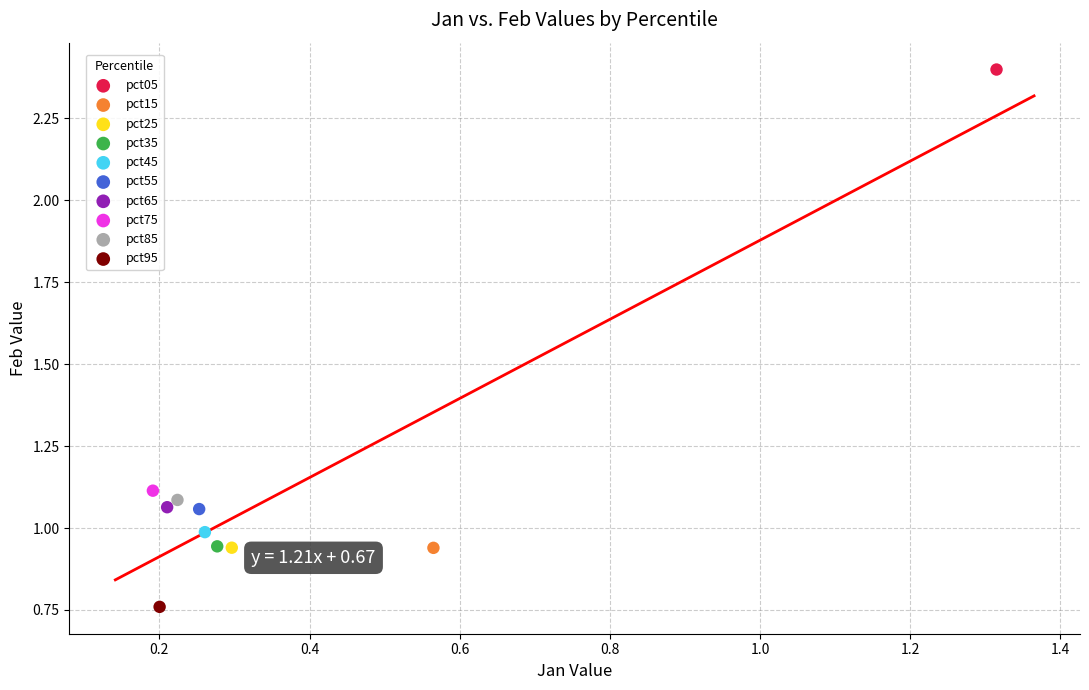

What are all the series names shown in the legend?

pct05, pct15, pct25, pct35, pct45, pct55, pct65, pct75, pct85, pct95